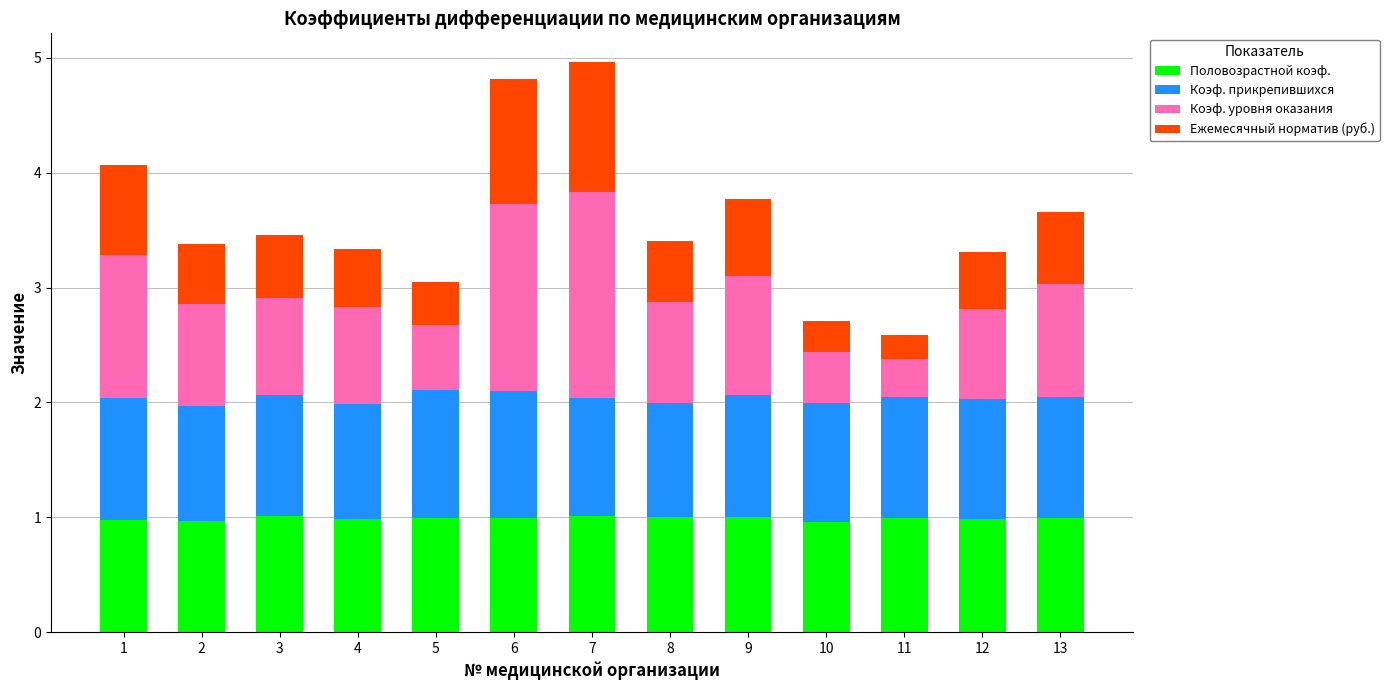

What are all the series names shown in the legend?

Половозрастной коэф., Коэф. прикрепившихся, Коэф. уровня оказания, Ежемесячный норматив (руб.)